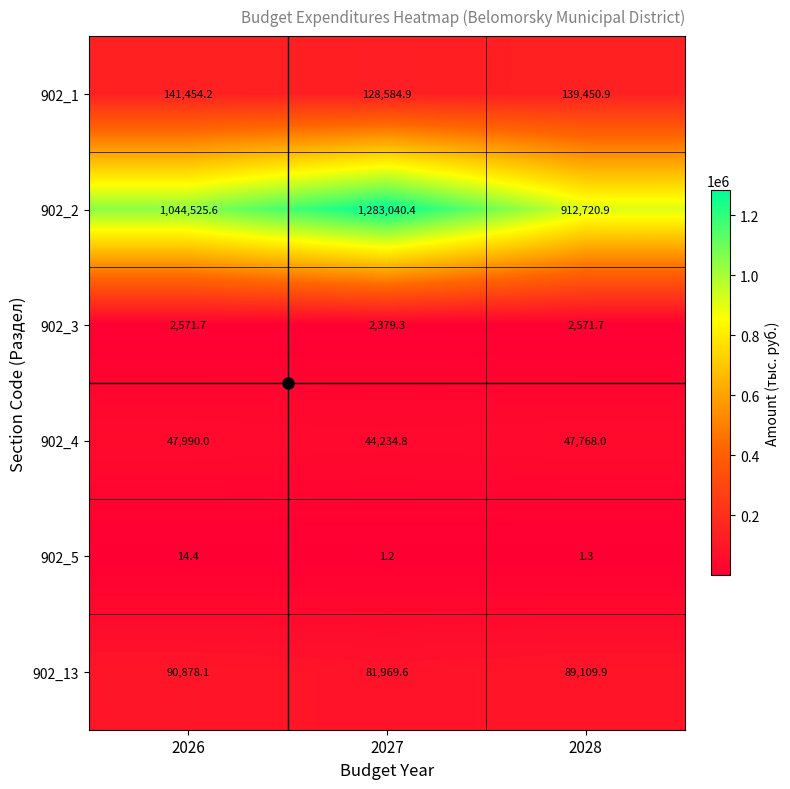

At which category does the chart reach its minimum across all series?

2027